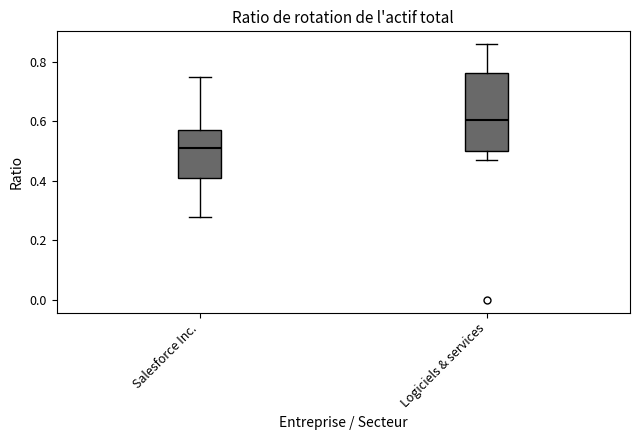

Which box has the highest median line?

Logiciels & services